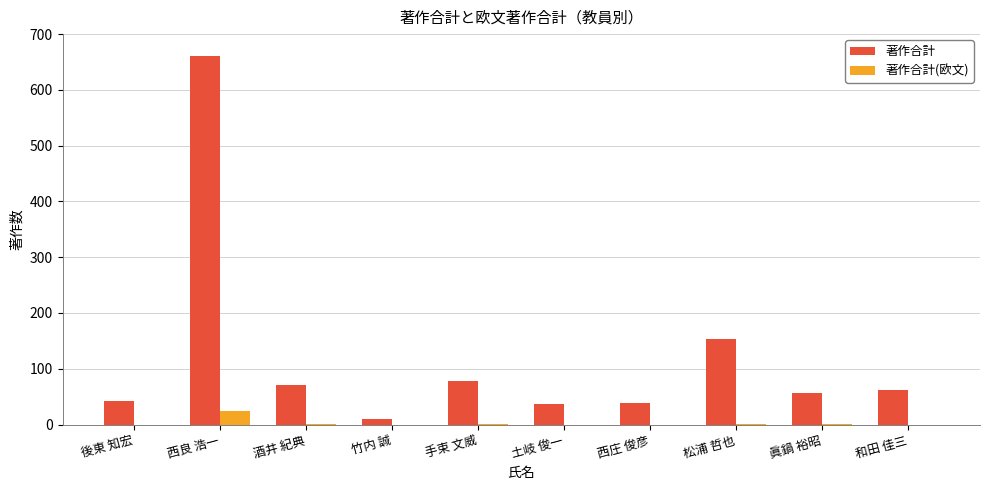

At which label does 著作合計(欧文) first exceed 1?

西良 浩一